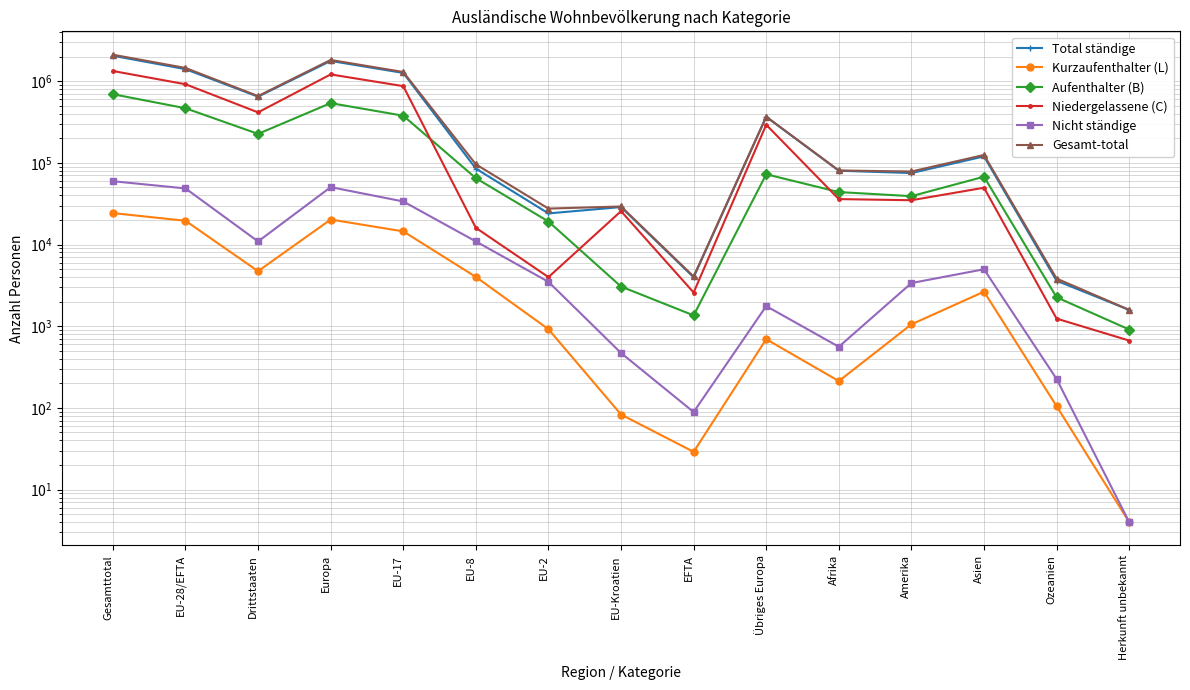

At which label does Niedergelassene (C) reach its peak?

Gesamttotal